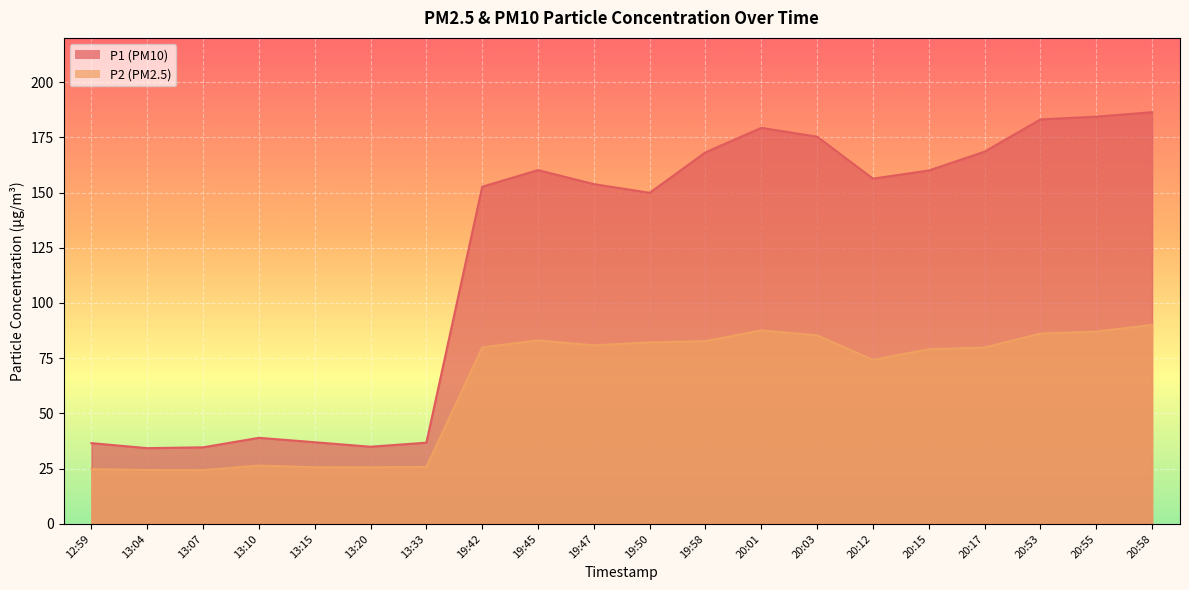

Reading left to right, list all the values displayed in this chart.

P1: 12:59=36.5	13:04=34.3	13:07=34.6	13:10=39.0	13:15=37.0	13:20=34.9	13:33=36.8	19:42=152.6	19:45=160.2	19:47=153.8	19:50=149.9	19:58=168.2	20:01=179.3	20:03=175.3	20:12=156.3	20:15=160.0	20:17=168.5	20:53=183.1	20:55=184.3	20:58=186.4
P2: 12:59=24.8	13:04=24.4	13:07=24.3	13:10=26.4	13:15=25.6	13:20=25.6	13:33=25.8	19:42=79.8	19:45=83.1	19:47=80.8	19:50=82.2	19:58=82.7	20:01=87.6	20:03=85.3	20:12=74.2	20:15=79.0	20:17=79.8	20:53=86.2	20:55=87.0	20:58=90.1